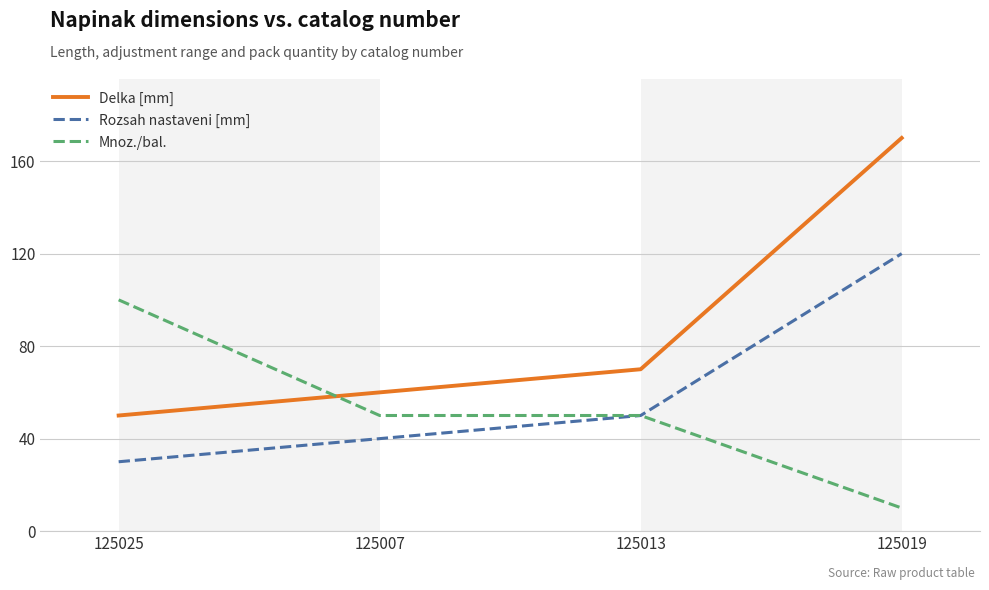

Is the value of Mnoz./bal. at 125013 greater than the value of Delka [mm] at 125013?

No